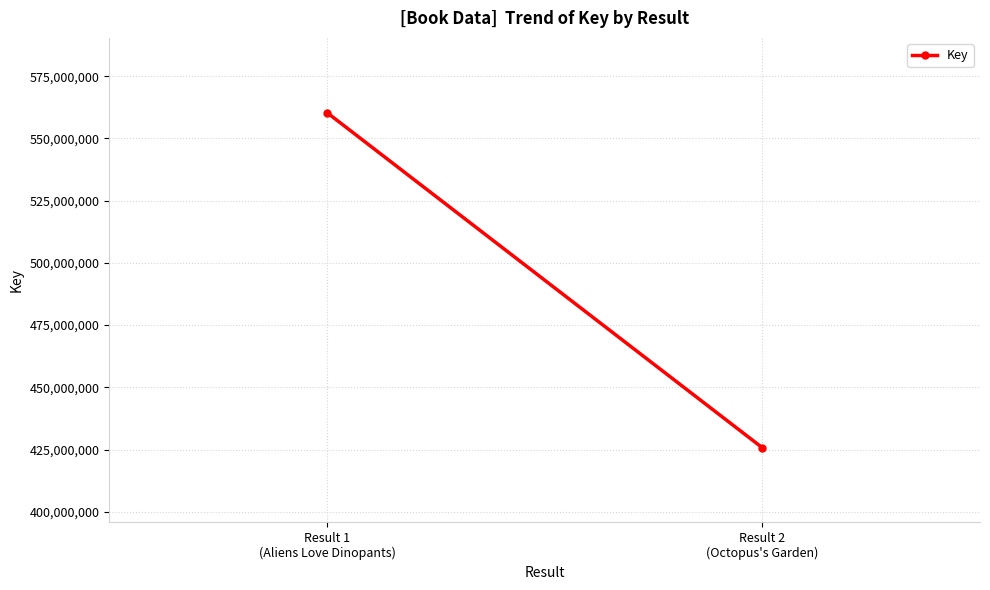

What is the change in value from Result 1
(Aliens Love Dinopants) to Result 2
(Octopus's Garden)?

-134639869